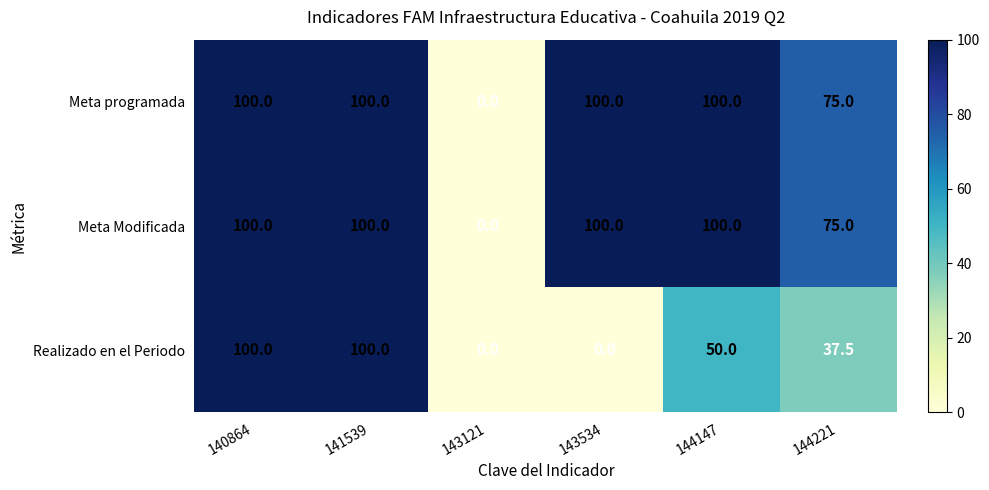

What is the difference between the maximum and minimum values in the Meta Modificada series?

100.0